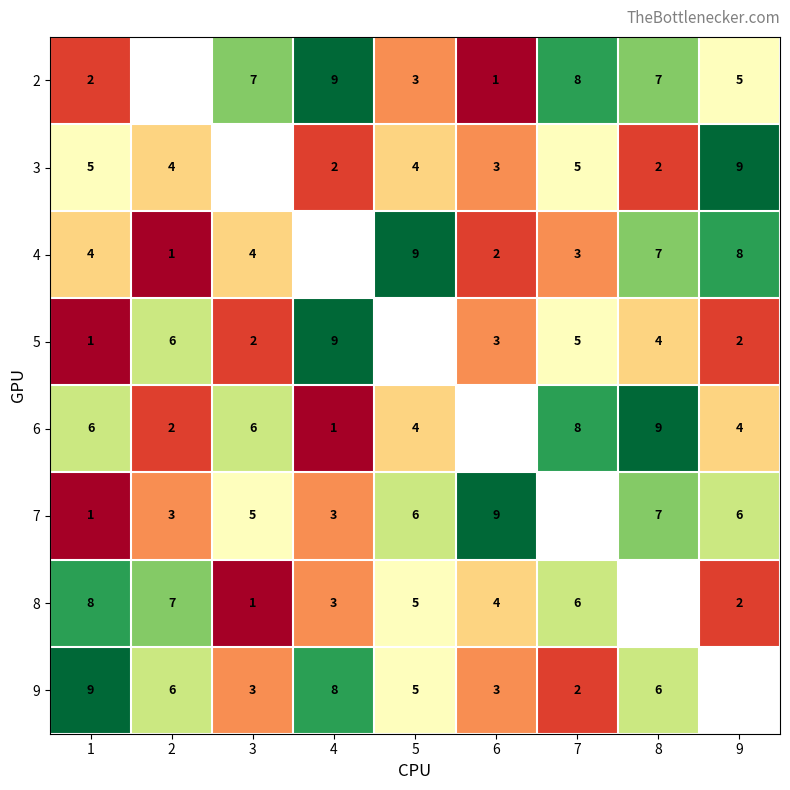

The 5 series shows 10 at 2. True or false?

False